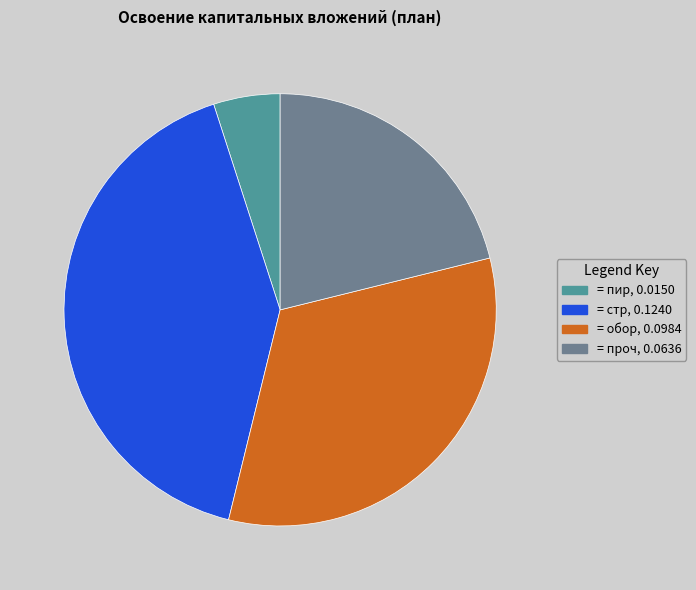

Is there a majority slice in this chart?

No